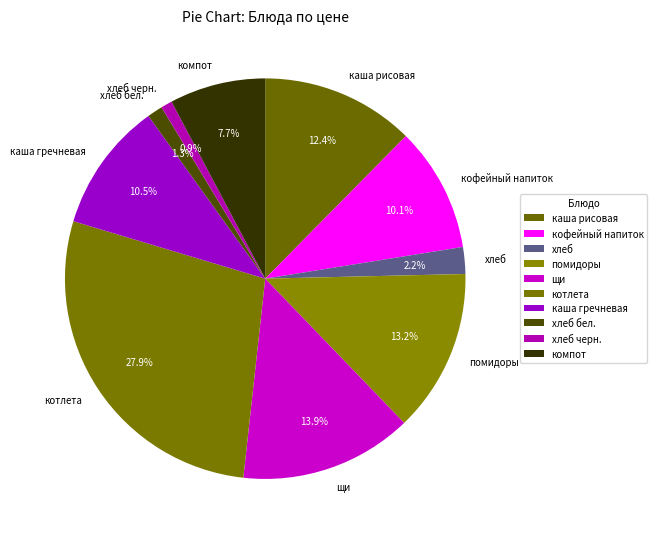

Does any single category account for the majority?

No